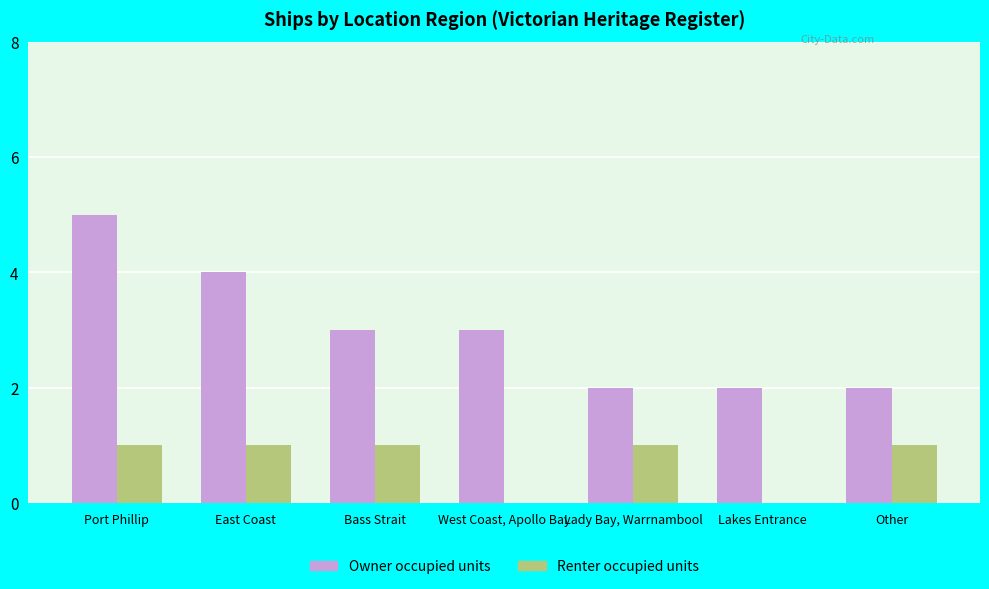

What is the sum of the Owner occupied units values at East Coast and Lakes Entrance?

6